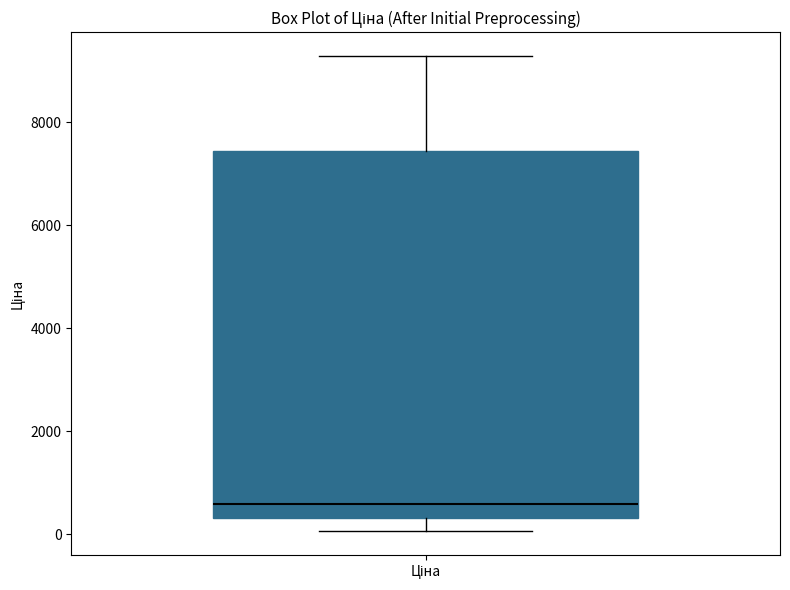

Read this box plot against the y-axis: the position of the median line, the range covered by the box, and the ends of both whiskers. The values are not printed on the chart, so give them approximately, as read against the axis.

median 600, box 400 to 7400, whiskers 0 to 9200